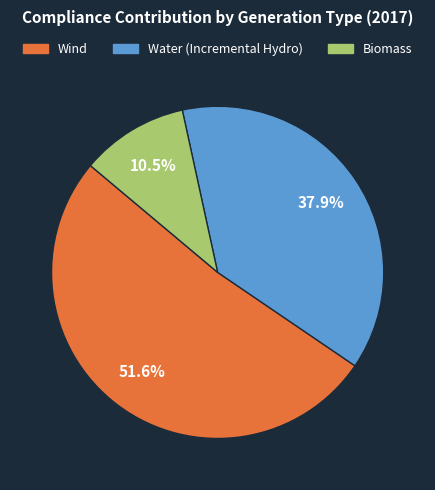

Is there a majority slice in this chart?

Yes